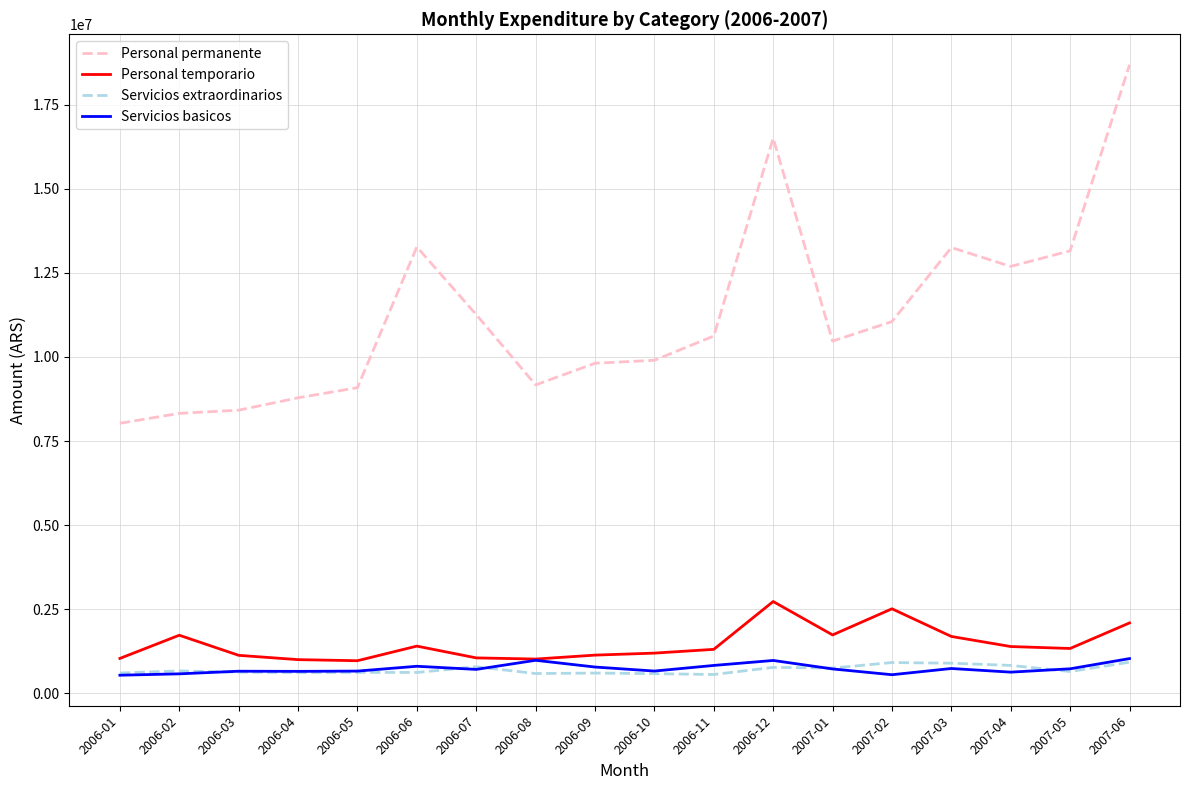

What is the sum of the Servicios basicos values at 2007-04 and 2006-08?

1620816.7